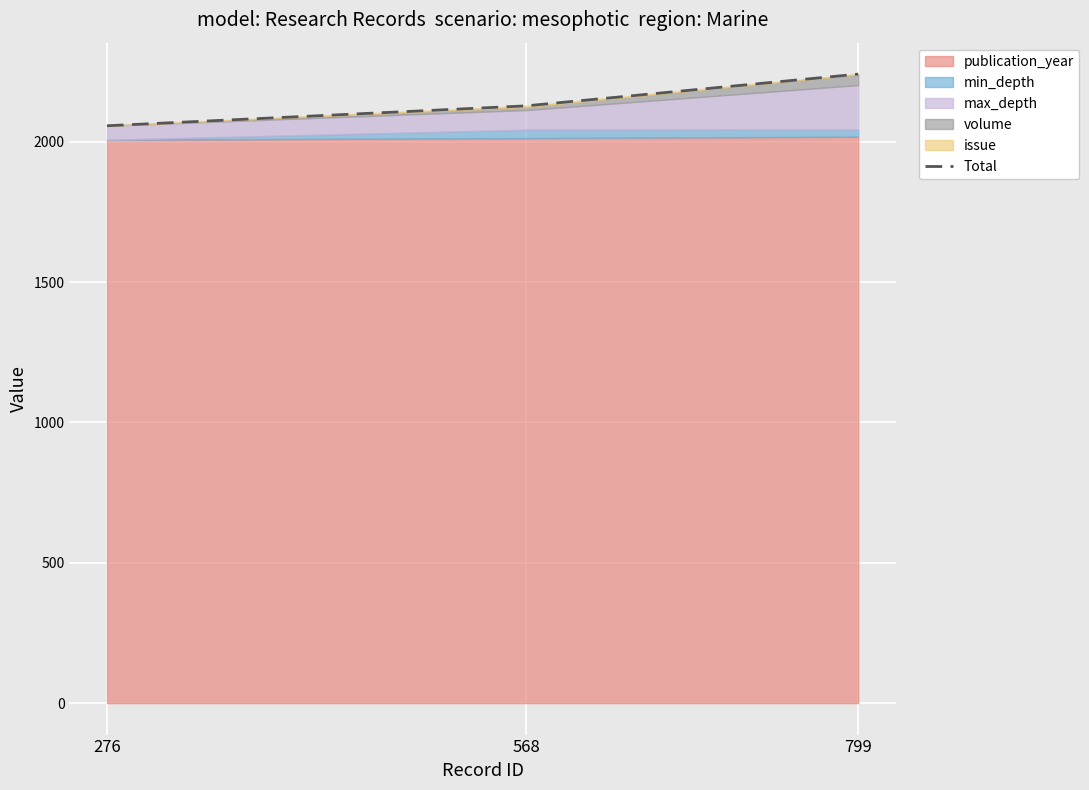

What is the change in value from 276 to 799?

+184